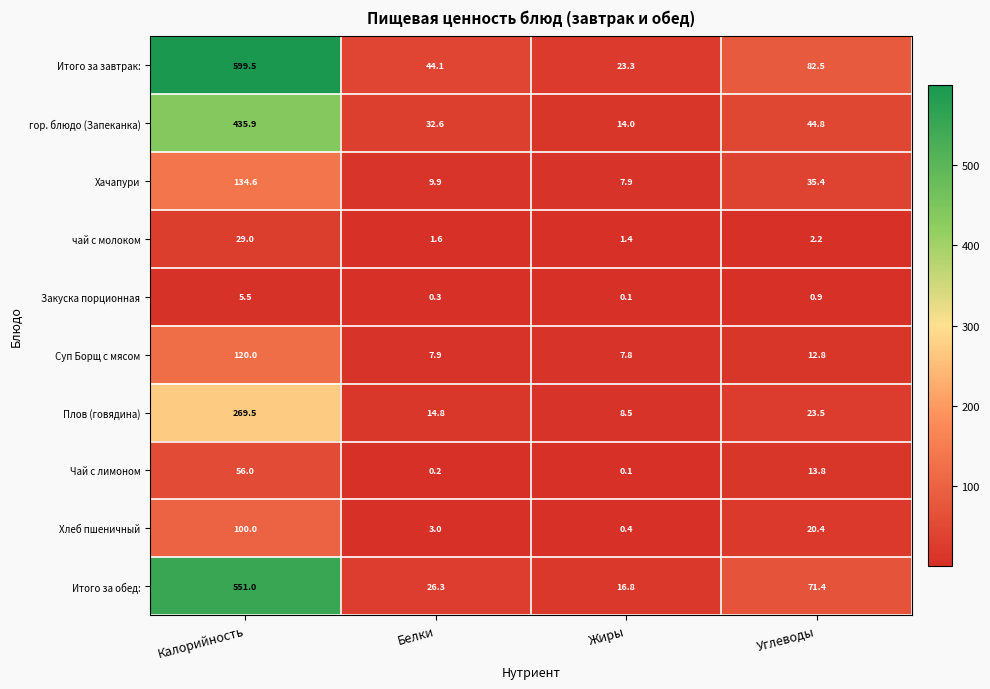

What is the spread (max minus min) of values at Белки?

43.9